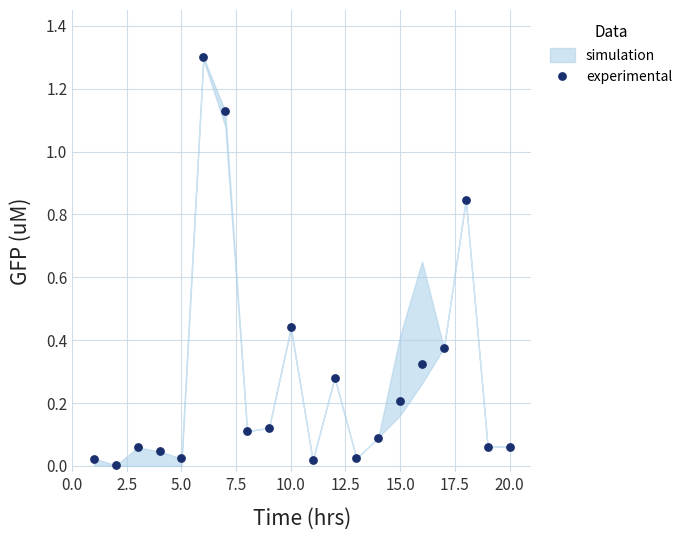

What is the range of X values (max minus min)?

19.0